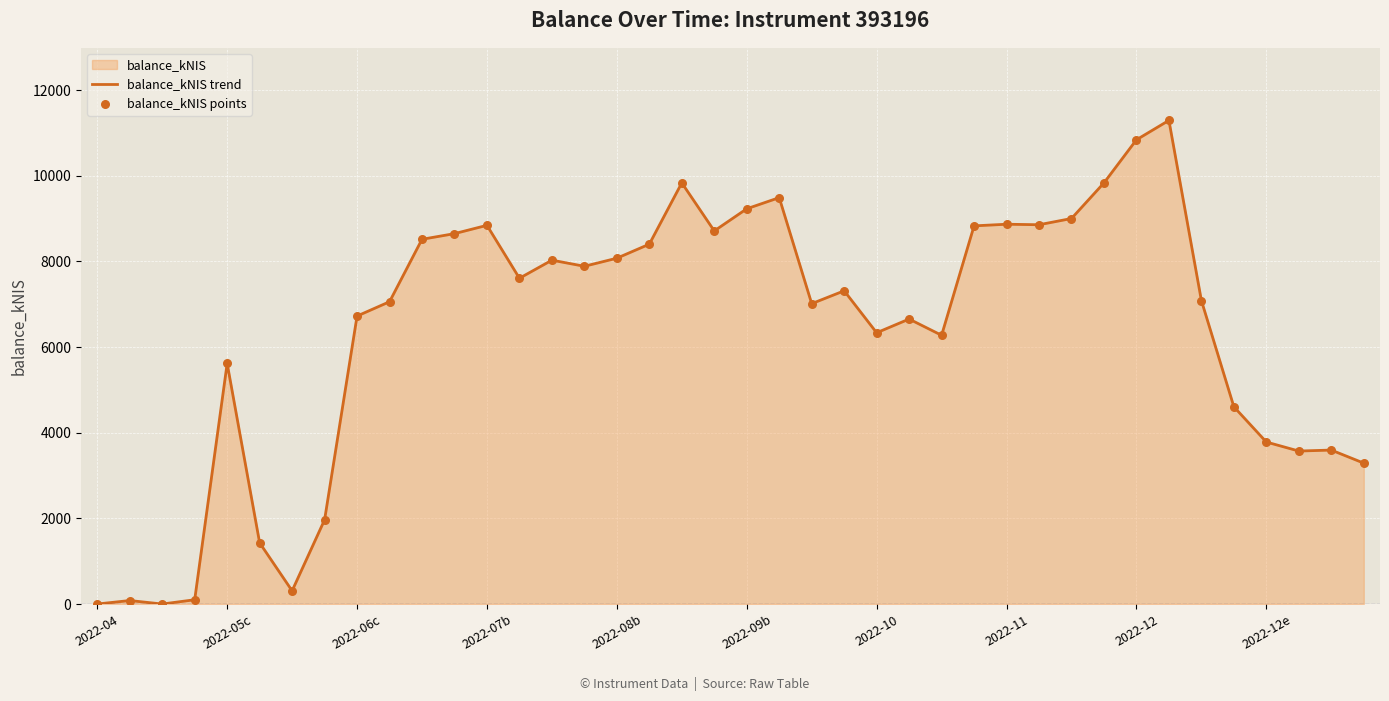

At which category is the sum across all series the highest?

33